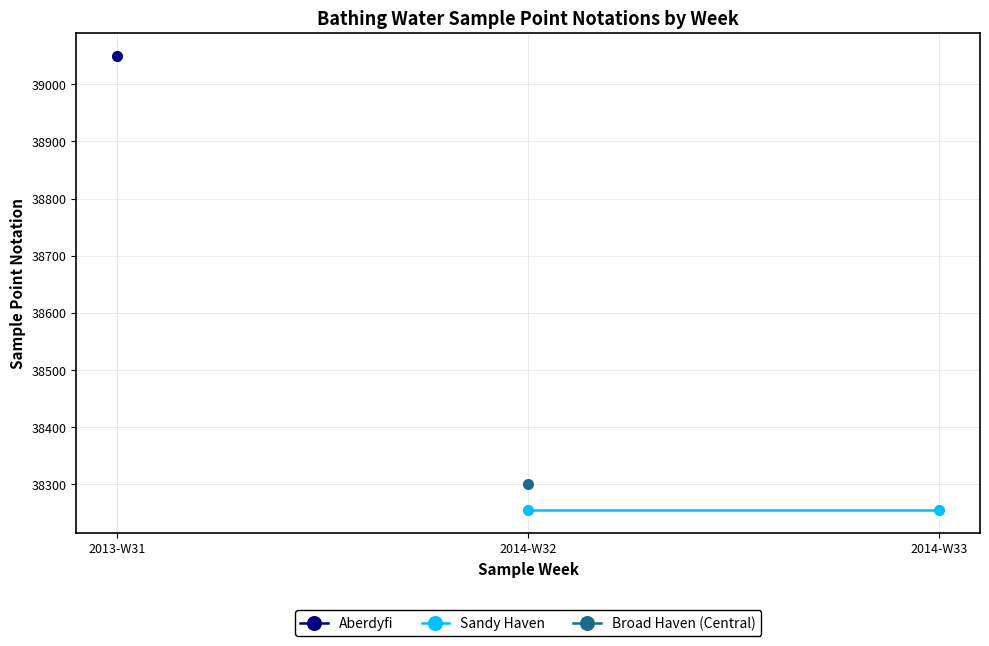

Which series changed the most between 2013-W31 and 2014-W32?

Aberdyfi